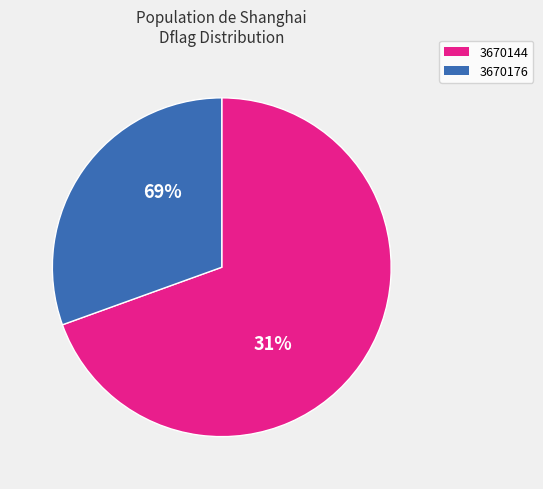

Is 26 the majority of the pie?

No